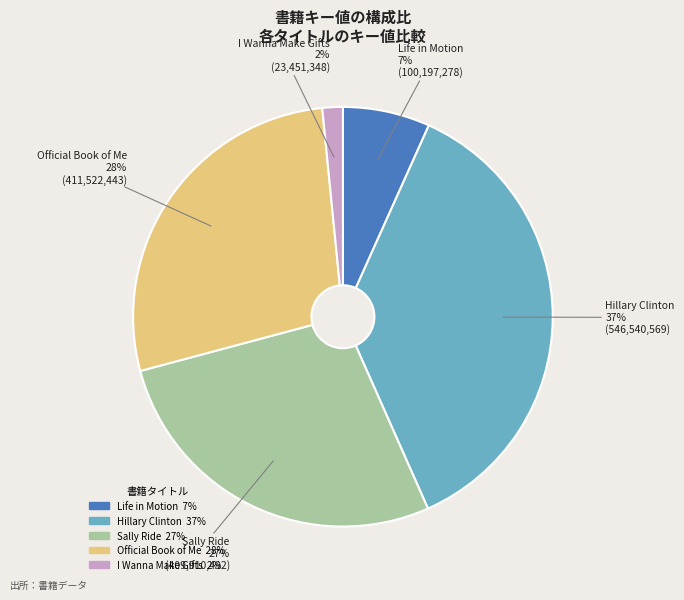

The Hillary Clinton slice represents 31% of the pie. True or false?

False